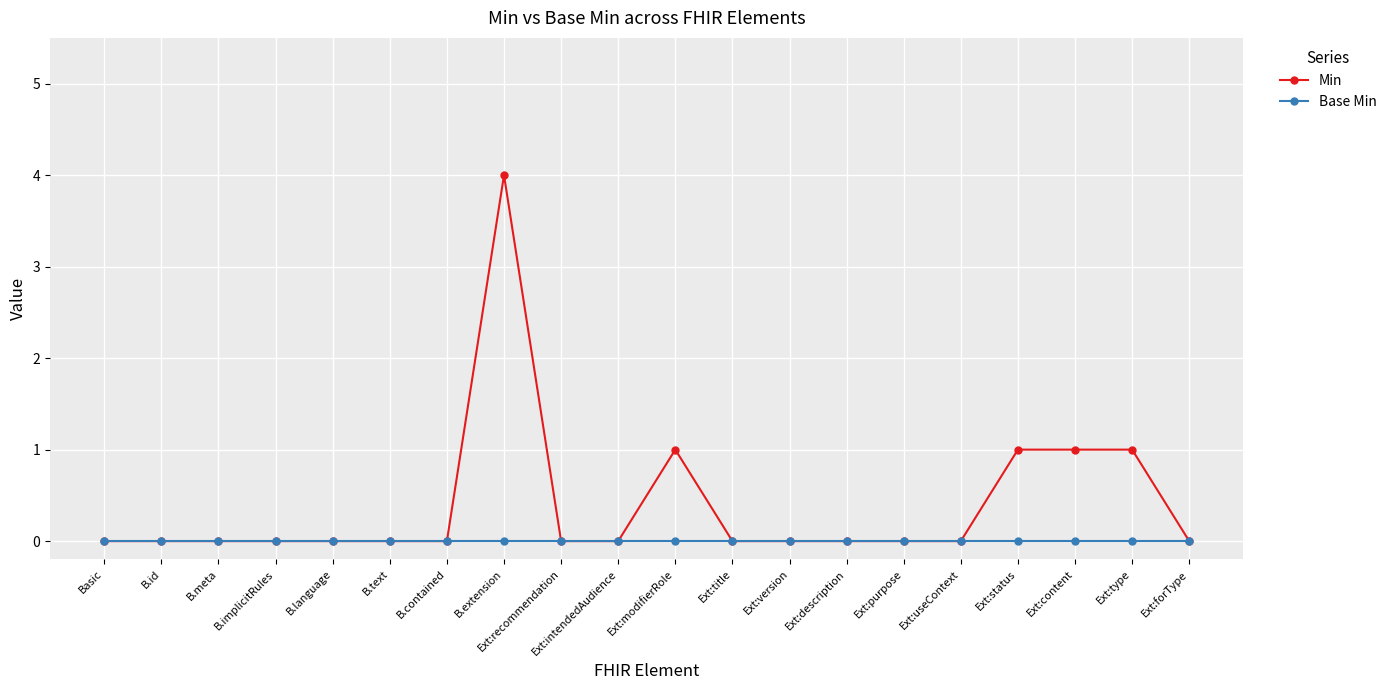

At which category is the sum across all series the highest?

B.extension